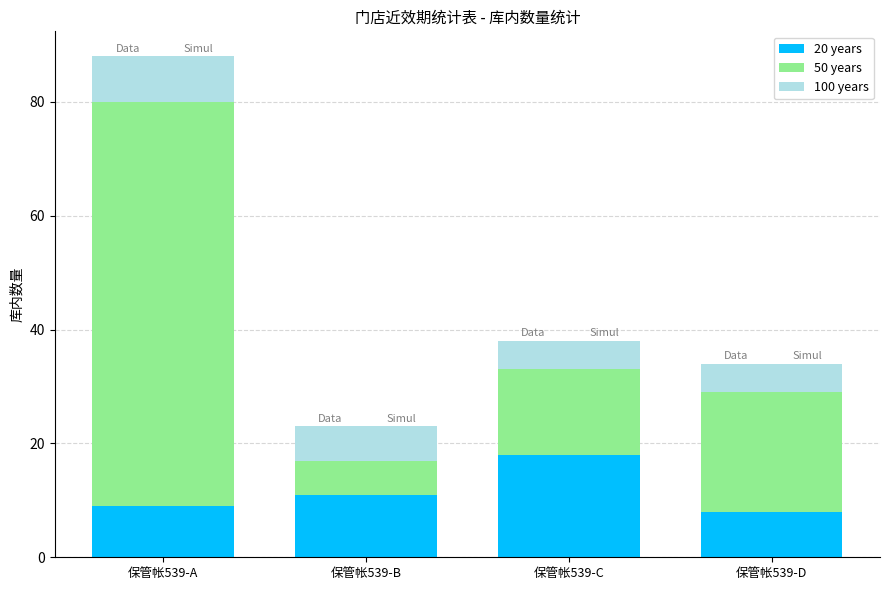

Which has a higher value, 保管帐539-C or 保管帐539-B?

保管帐539-C